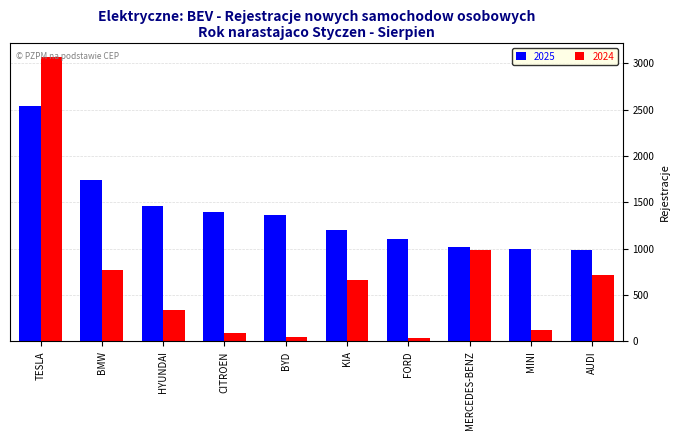

What is the average value of the 2025 series?

1383